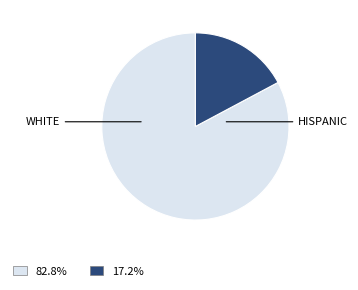

Is there a majority slice in this chart?

Yes